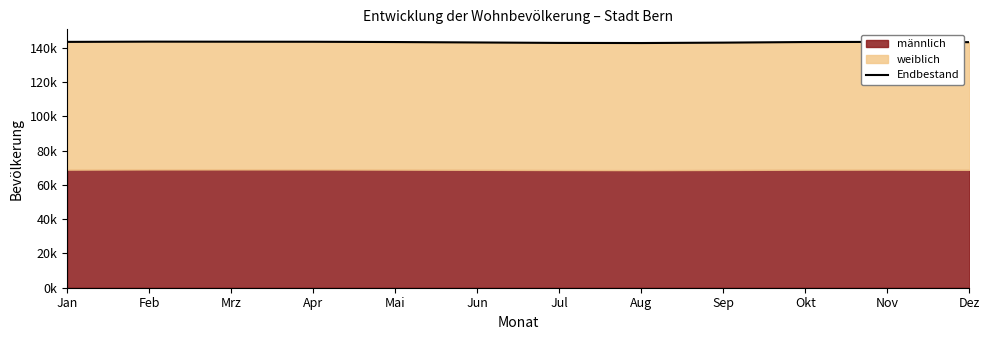

What is the difference between the maximum and minimum values?

808